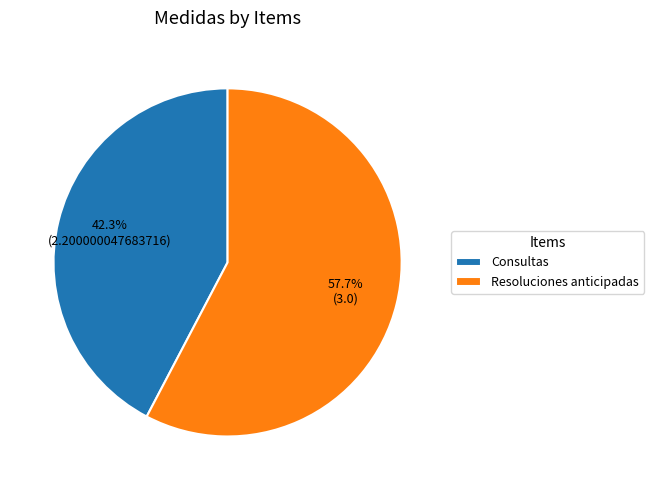

Between Resoluciones anticipadas and Consultas, which is larger?

Resoluciones anticipadas